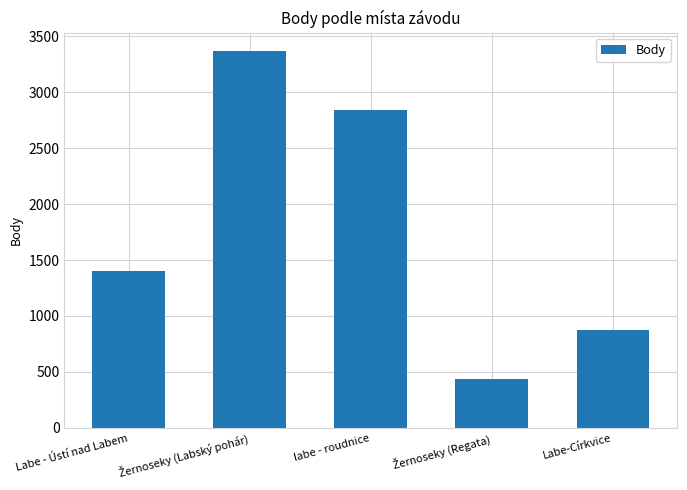

How many bars are there in total?

5